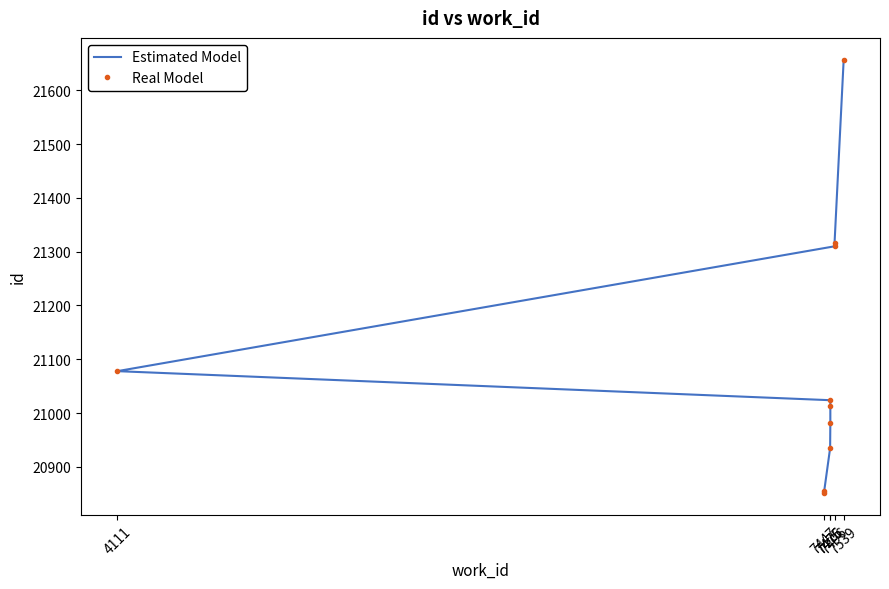

True or false: Real Model and Estimated Model intersect in this chart.

False